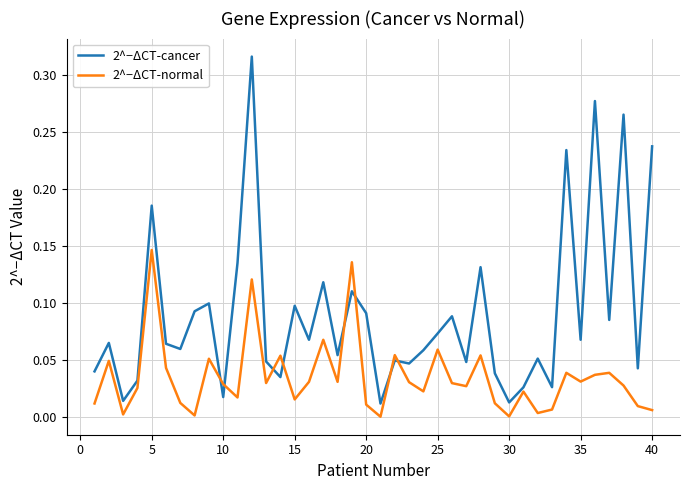

Rank the series by their maximum value, from highest to lowest.

2^−ΔCT-cancer, 2^−ΔCT-normal